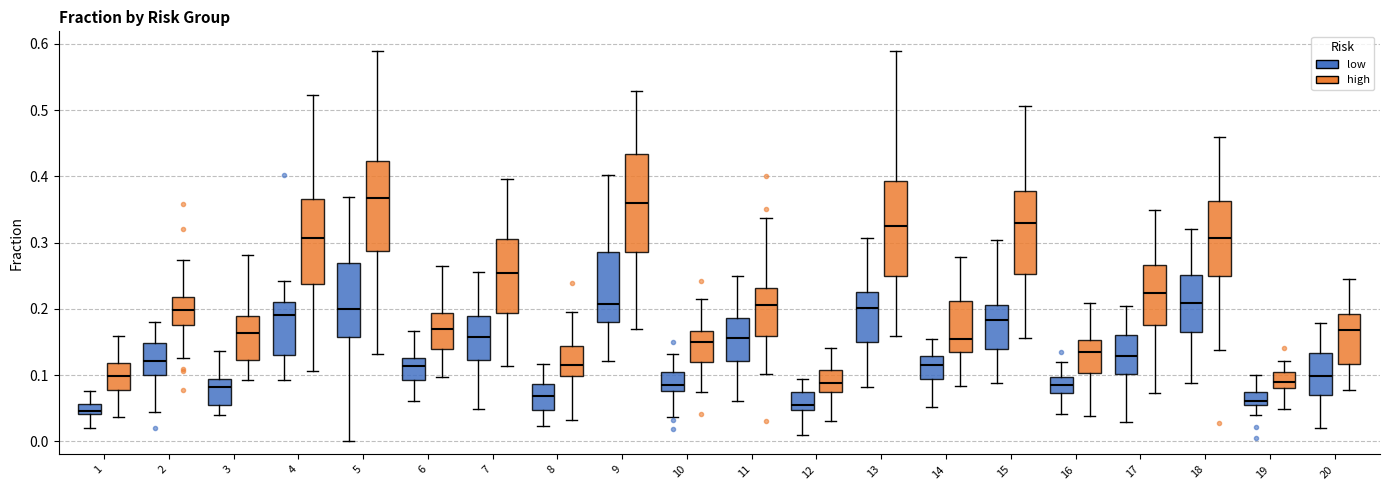

Reading left to right, read every box against the y-axis: the position of its median line, the range the box covers, and the ends of its whiskers. The values are not printed on the chart, so give them approximately, as read against the axis.

1 (low): median 0.05, box 0.04 to 0.06, whiskers 0.02 to 0.08
1 (high): median 0.10, box 0.08 to 0.12, whiskers 0.04 to 0.16
2 (low): median 0.12, box 0.10 to 0.15, whiskers 0.04 to 0.18
2 (high): median 0.20, box 0.18 to 0.22, whiskers 0.13 to 0.27
3 (low): median 0.08, box 0.06 to 0.09, whiskers 0.04 to 0.14
3 (high): median 0.16, box 0.12 to 0.19, whiskers 0.09 to 0.28
4 (low): median 0.19, box 0.13 to 0.21, whiskers 0.09 to 0.24
4 (high): median 0.31, box 0.24 to 0.37, whiskers 0.11 to 0.52
5 (low): median 0.20, box 0.16 to 0.27, whiskers 0.00 to 0.37
5 (high): median 0.37, box 0.29 to 0.42, whiskers 0.13 to 0.59
6 (low): median 0.11, box 0.09 to 0.12, whiskers 0.06 to 0.17
6 (high): median 0.17, box 0.14 to 0.19, whiskers 0.10 to 0.26
7 (low): median 0.16, box 0.12 to 0.19, whiskers 0.05 to 0.26
7 (high): median 0.25, box 0.19 to 0.31, whiskers 0.11 to 0.40
8 (low): median 0.07, box 0.05 to 0.09, whiskers 0.02 to 0.12
8 (high): median 0.12, box 0.10 to 0.14, whiskers 0.03 to 0.20
9 (low): median 0.21, box 0.18 to 0.29, whiskers 0.12 to 0.40
9 (high): median 0.36, box 0.29 to 0.43, whiskers 0.17 to 0.53
10 (low): median 0.08 (just above the box's lower edge), box 0.08 to 0.10, whiskers 0.04 to 0.13
10 (high): median 0.15, box 0.12 to 0.17, whiskers 0.07 to 0.22
11 (low): median 0.16, box 0.12 to 0.19, whiskers 0.06 to 0.25
11 (high): median 0.21, box 0.16 to 0.23, whiskers 0.10 to 0.34
12 (low): median 0.05 (just above the box's lower edge), box 0.05 to 0.07, whiskers 0.01 to 0.09
12 (high): median 0.09, box 0.07 to 0.11, whiskers 0.03 to 0.14
13 (low): median 0.20, box 0.15 to 0.23, whiskers 0.08 to 0.31
13 (high): median 0.32, box 0.25 to 0.39, whiskers 0.16 to 0.59
14 (low): median 0.11, box 0.09 to 0.13, whiskers 0.05 to 0.15
14 (high): median 0.15, box 0.13 to 0.21, whiskers 0.08 to 0.28
15 (low): median 0.18, box 0.14 to 0.21, whiskers 0.09 to 0.30
15 (high): median 0.33, box 0.25 to 0.38, whiskers 0.16 to 0.51
16 (low): median 0.08, box 0.07 to 0.10, whiskers 0.04 to 0.12
16 (high): median 0.13, box 0.10 to 0.15, whiskers 0.04 to 0.21
17 (low): median 0.13, box 0.10 to 0.16, whiskers 0.03 to 0.20
17 (high): median 0.22, box 0.17 to 0.27, whiskers 0.07 to 0.35
18 (low): median 0.21, box 0.17 to 0.25, whiskers 0.09 to 0.32
18 (high): median 0.31, box 0.25 to 0.36, whiskers 0.14 to 0.46
19 (low): median 0.06, box 0.05 to 0.07, whiskers 0.04 to 0.10
19 (high): median 0.09, box 0.08 to 0.10, whiskers 0.05 to 0.12
20 (low): median 0.10, box 0.07 to 0.13, whiskers 0.02 to 0.18
20 (high): median 0.17, box 0.12 to 0.19, whiskers 0.08 to 0.25